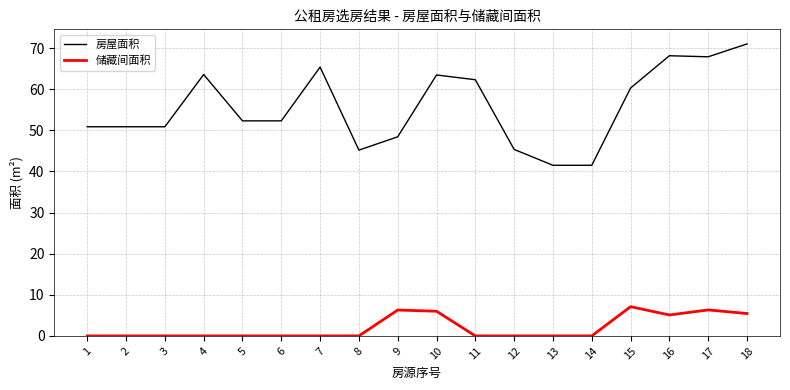

Which series changed the most between 8 and 15?

房屋面积